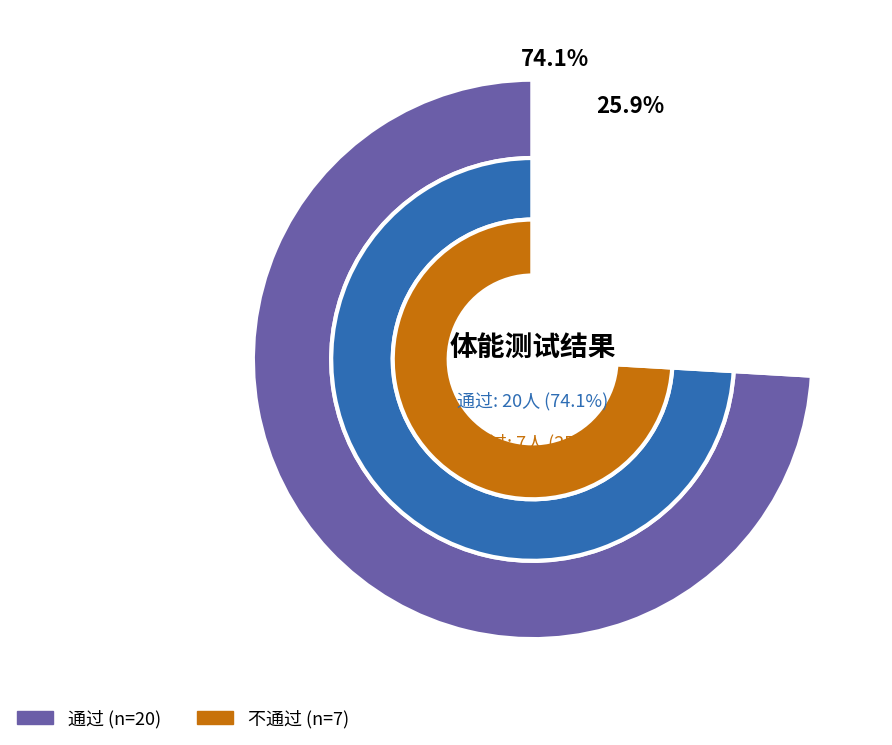

Which slice is the smallest?

不通过